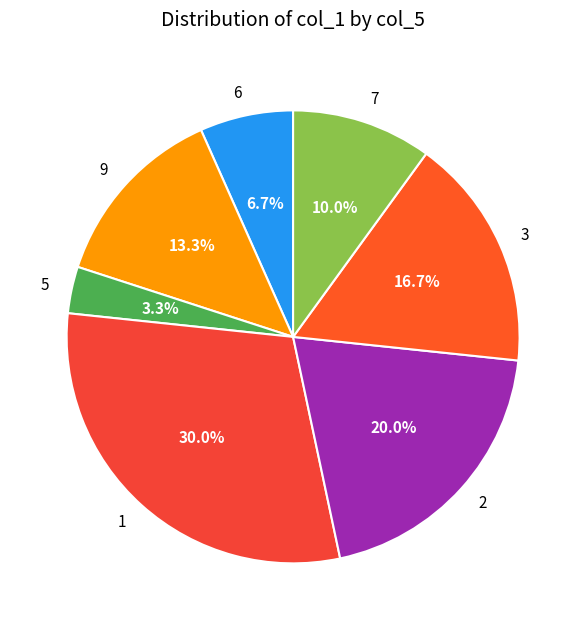

To the nearest percent, what is the difference between the 7 and 3 slice percentages?

7%